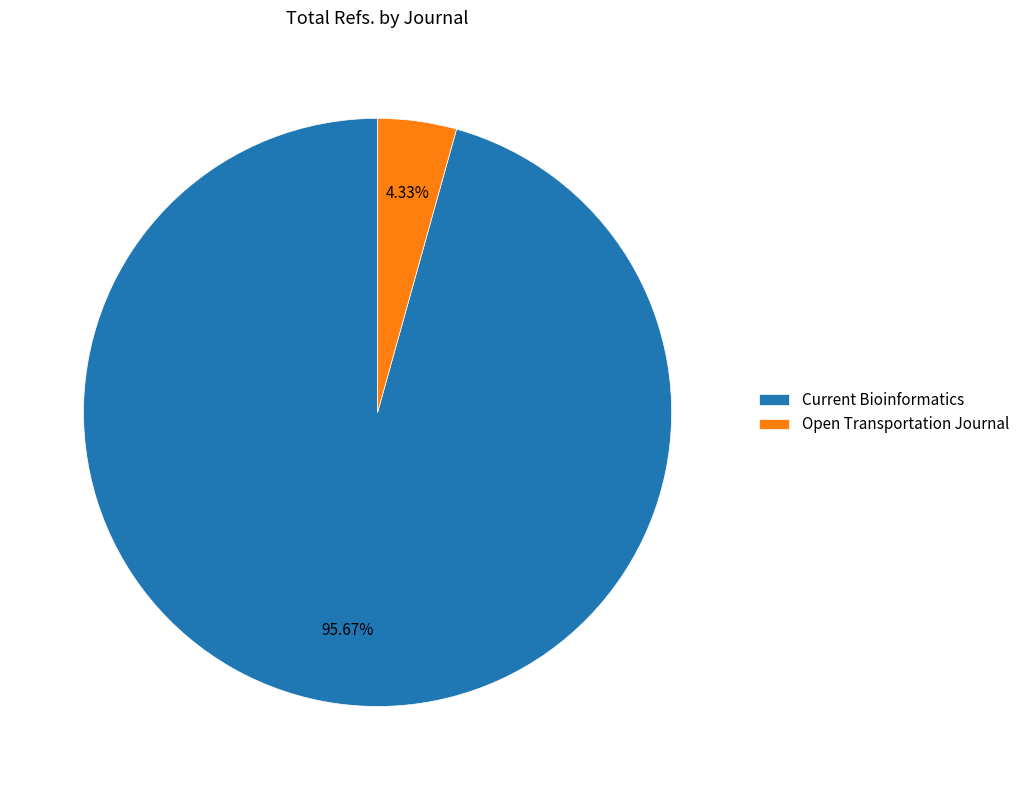

Which slice is the largest?

Current Bioinformatics